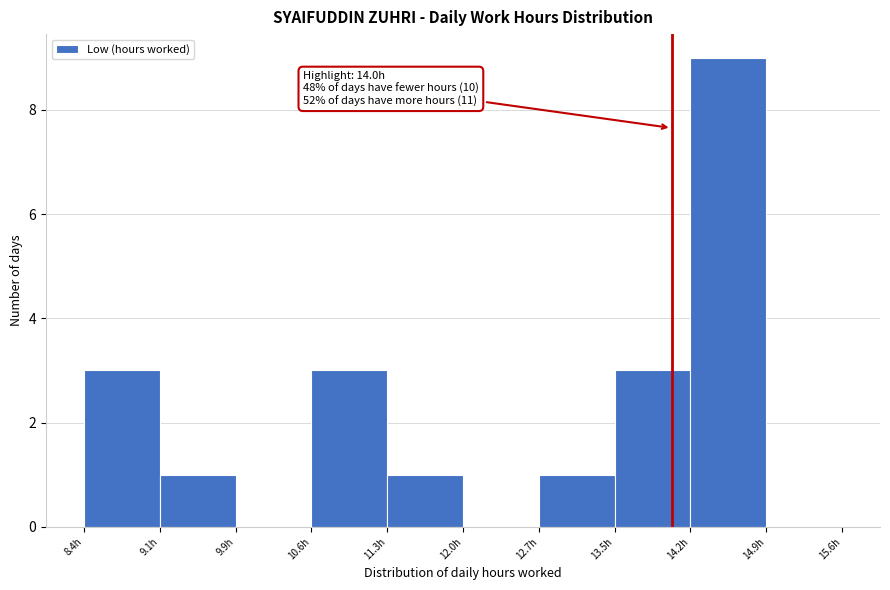

Over which range of the x-axis is the bar tallest?

14.18 to 14.90